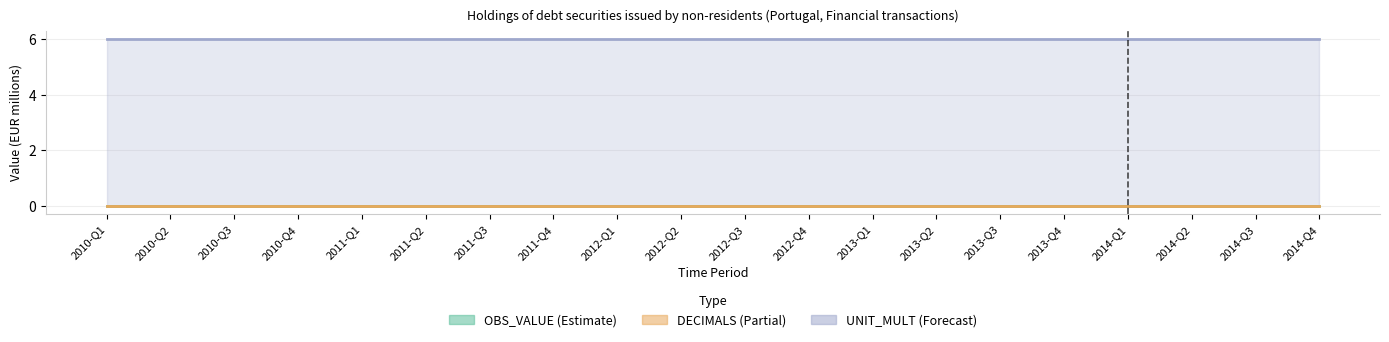

At how many categories does at least one series exceed 0?

20